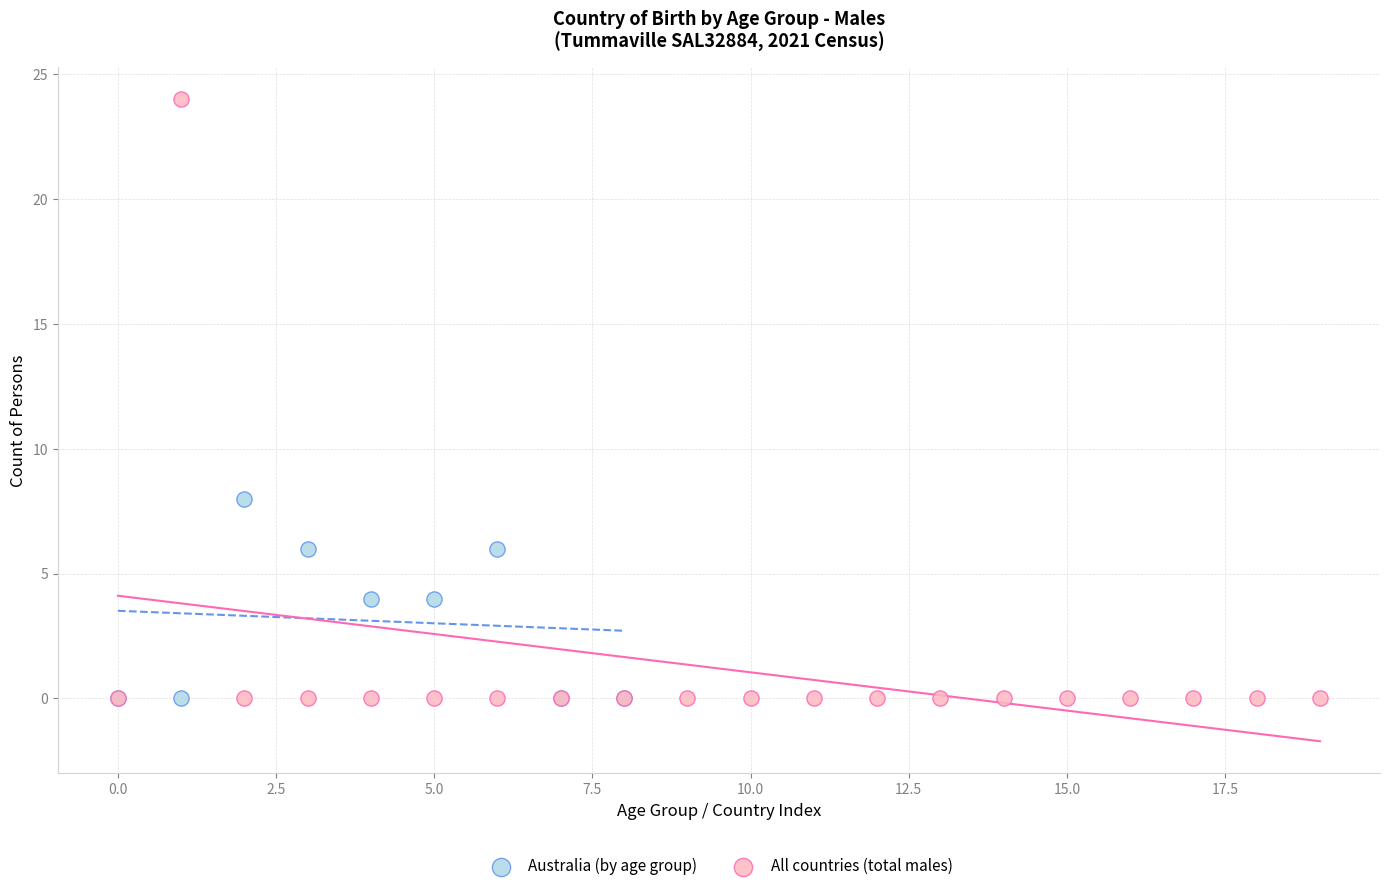

Which series has the largest Y range (max minus min)?

All countries (total males)